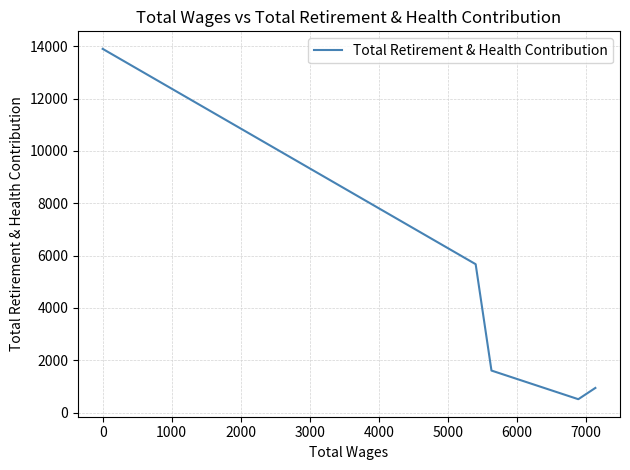

How many lines are shown in the chart?

1